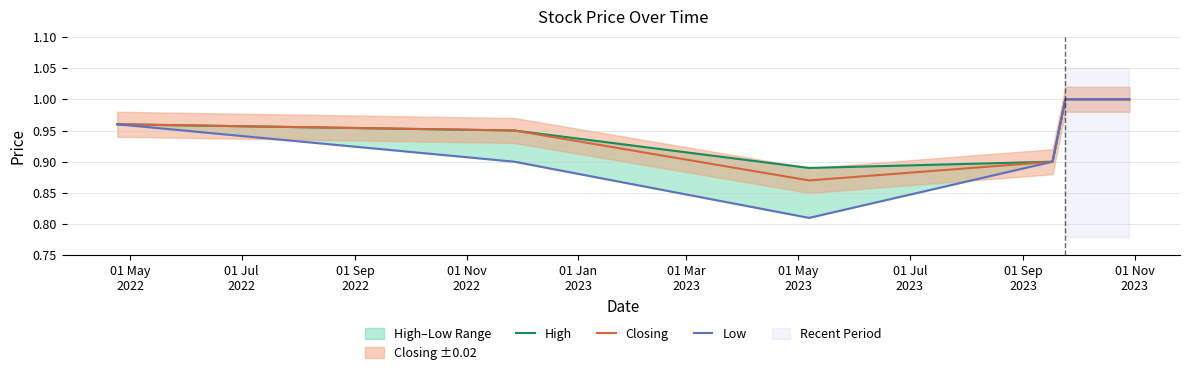

How many lines are shown in the chart?

3